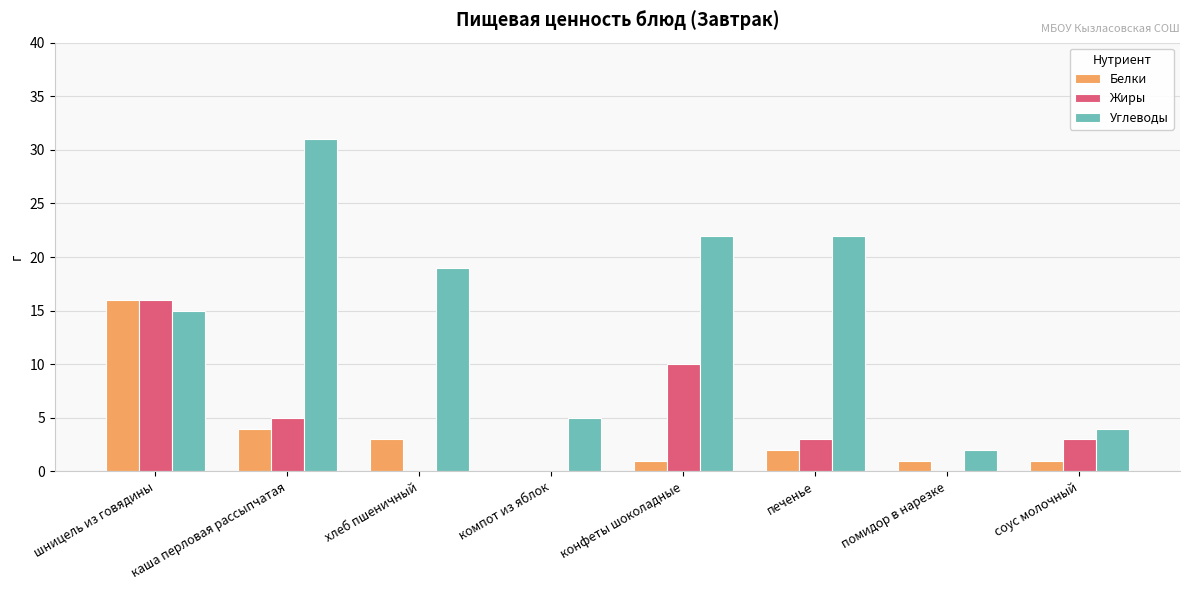

Count the number of categories in the chart.

8